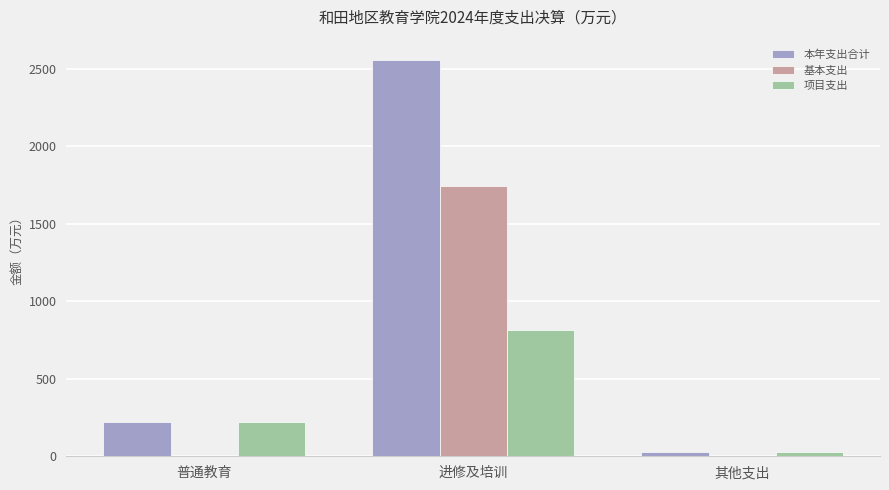

Is the value of 基本支出 at 其他支出 greater than the value of 项目支出 at 普通教育?

No